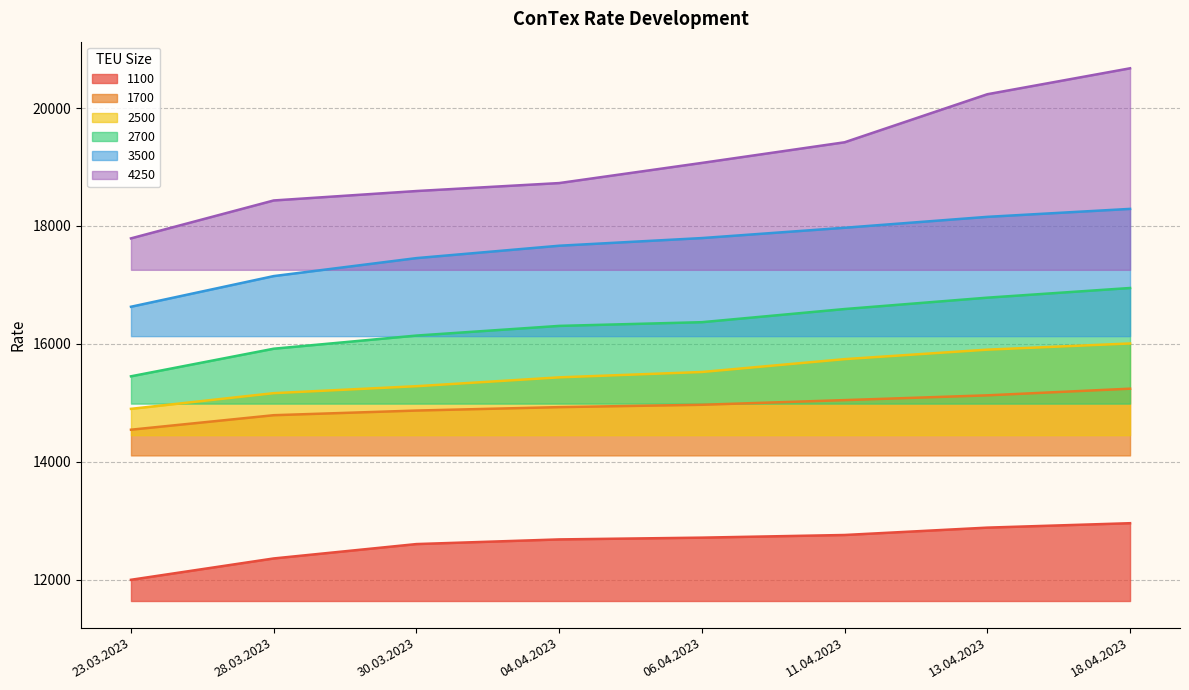

The 2700 series shows 24424 at 23.03.2023. True or false?

False